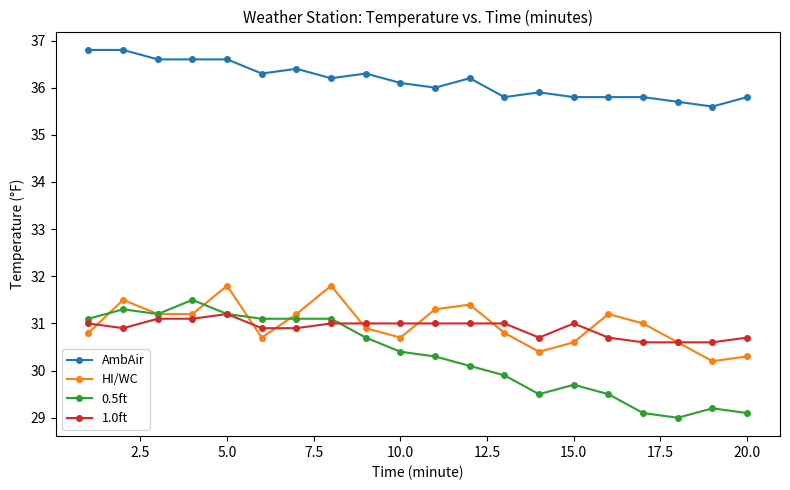

Which series has the widest spread of values?

0.5ft